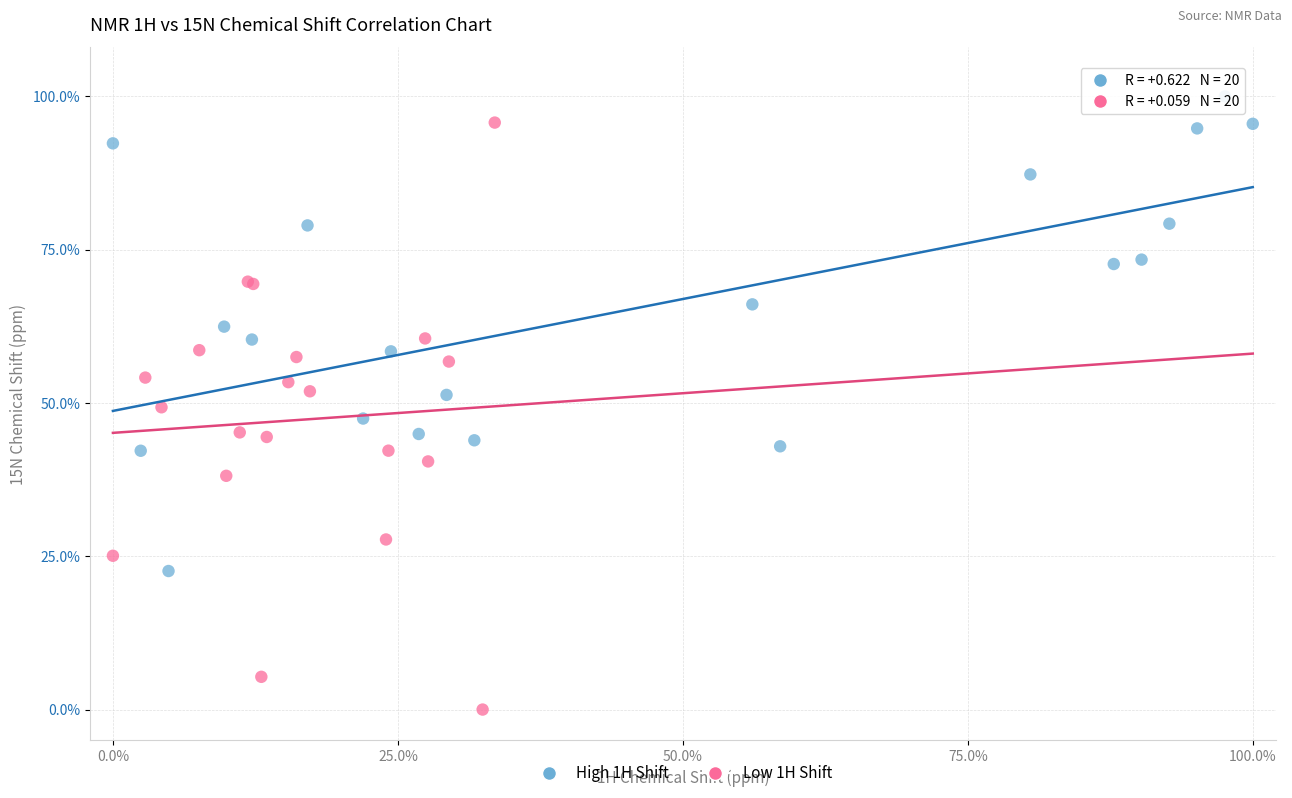

Which series contains the highest Y value?

High 1H Shift